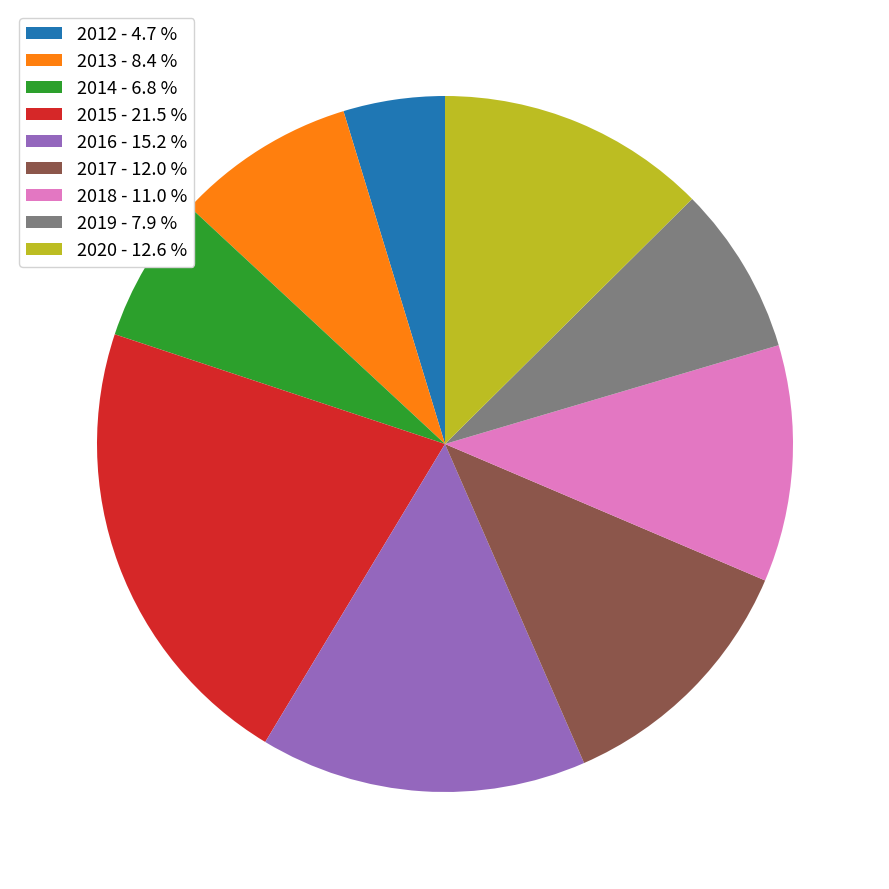

How many slices are in this pie chart?

9